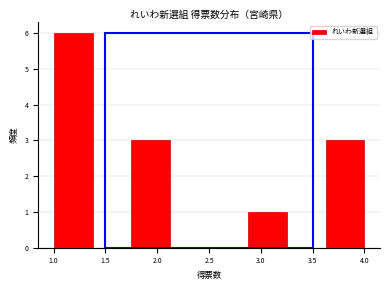

Reading left to right, list every bar in this chart as the range it spans on the x-axis followed by its height. Neither the bar edges nor the heights are printed on the chart, so give them approximately, as read against the axes.

1.000 to 1.375: 6
1.375 to 1.750: 0
1.750 to 2.125: 3
2.125 to 2.500: 0
2.500 to 2.875: 0
2.875 to 3.250: 1
3.250 to 3.625: 0
3.625 to 4.000: 3